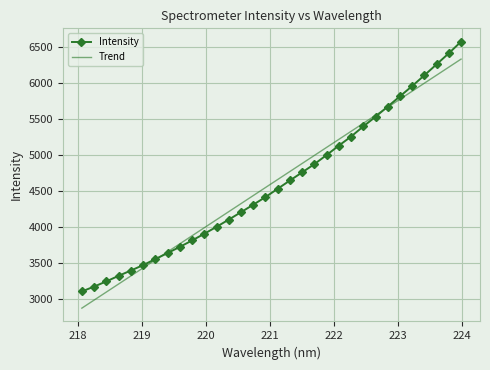

What are all the series names shown in the legend?

Intensity, Trend